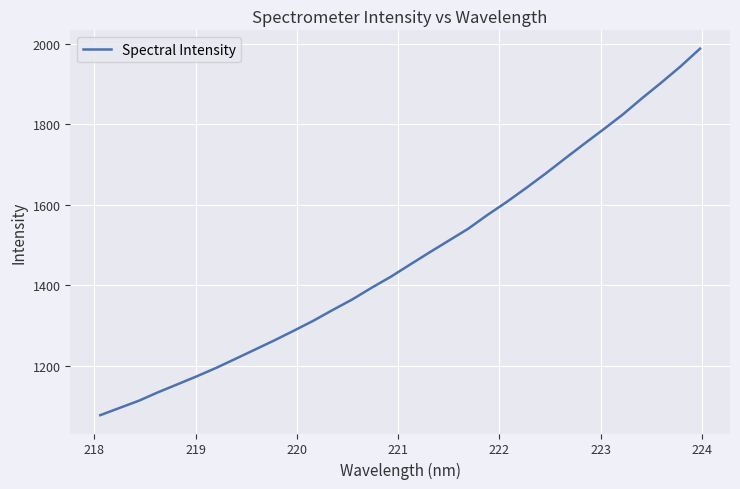

What is the maximum value shown in the chart?

1987.4